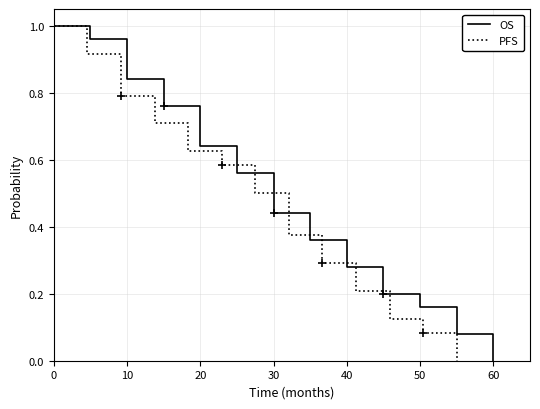

Which series ends up on top after the final intersection of OS and PFS?

OS